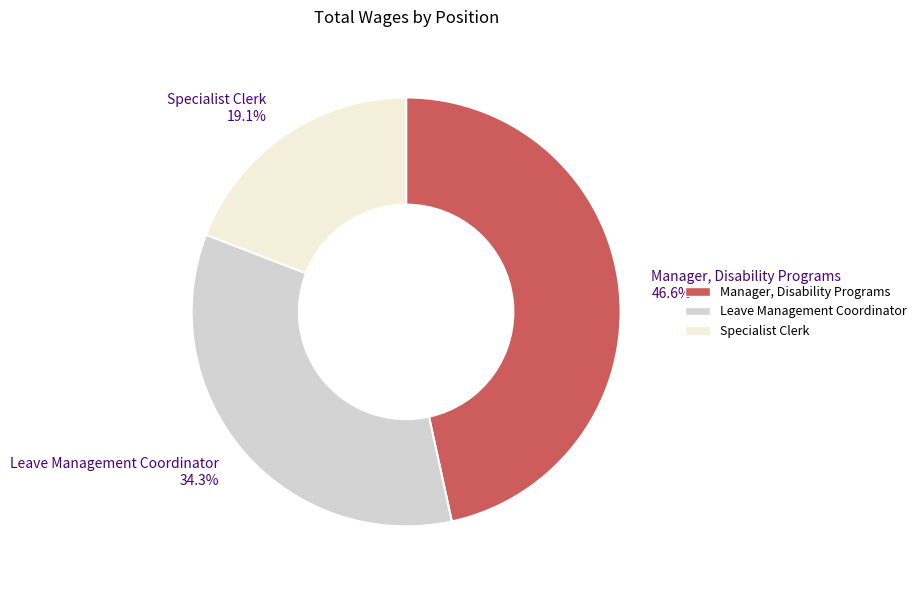

Which category has the biggest portion of the pie?

Manager, Disability Programs